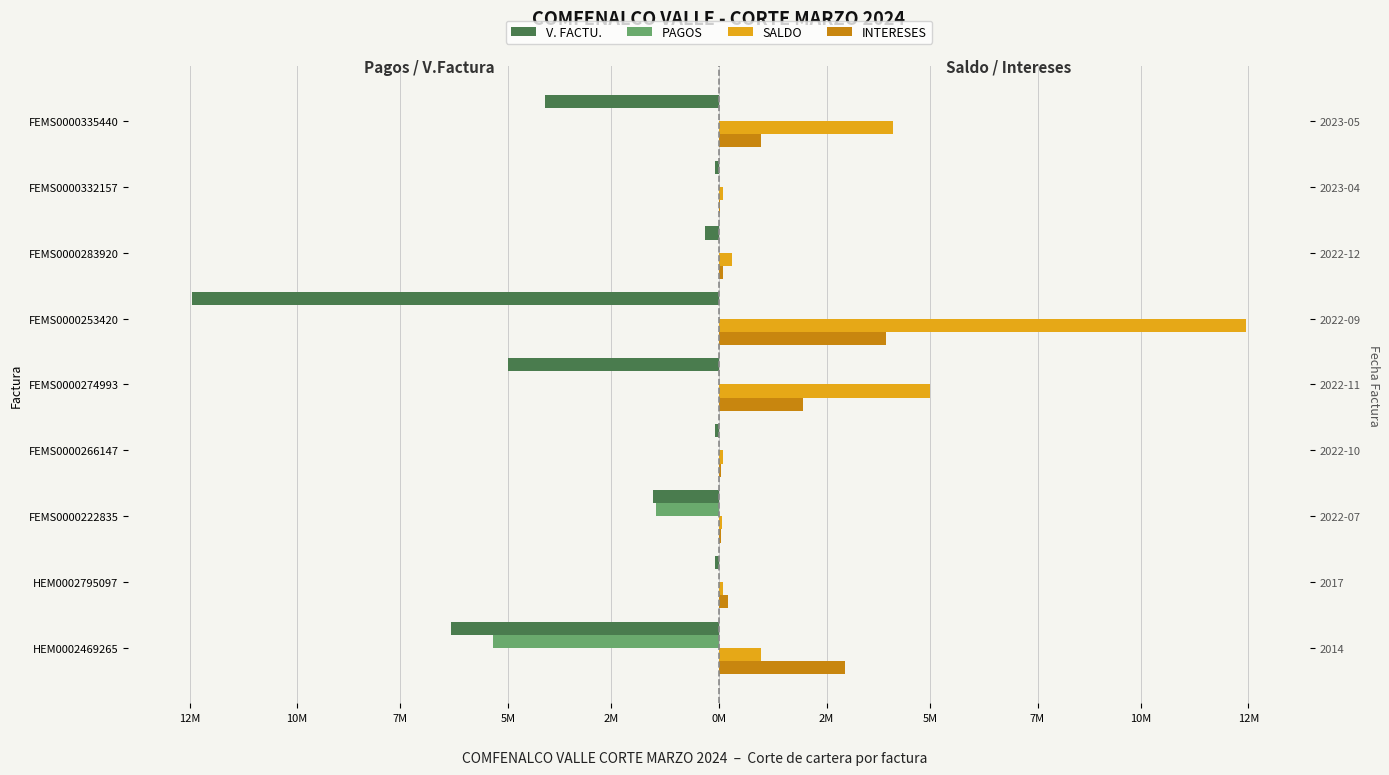

Which series has the widest spread of values?

SALDO